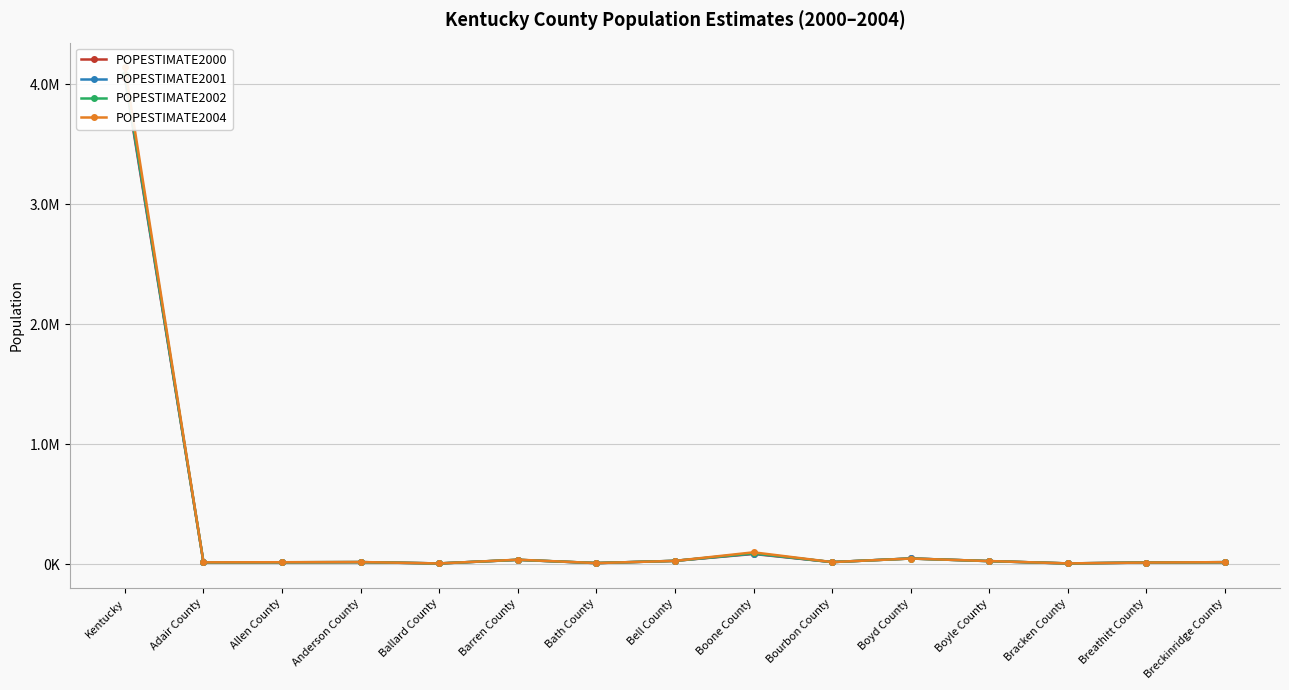

What is the minimum value for POPESTIMATE2001?

8220